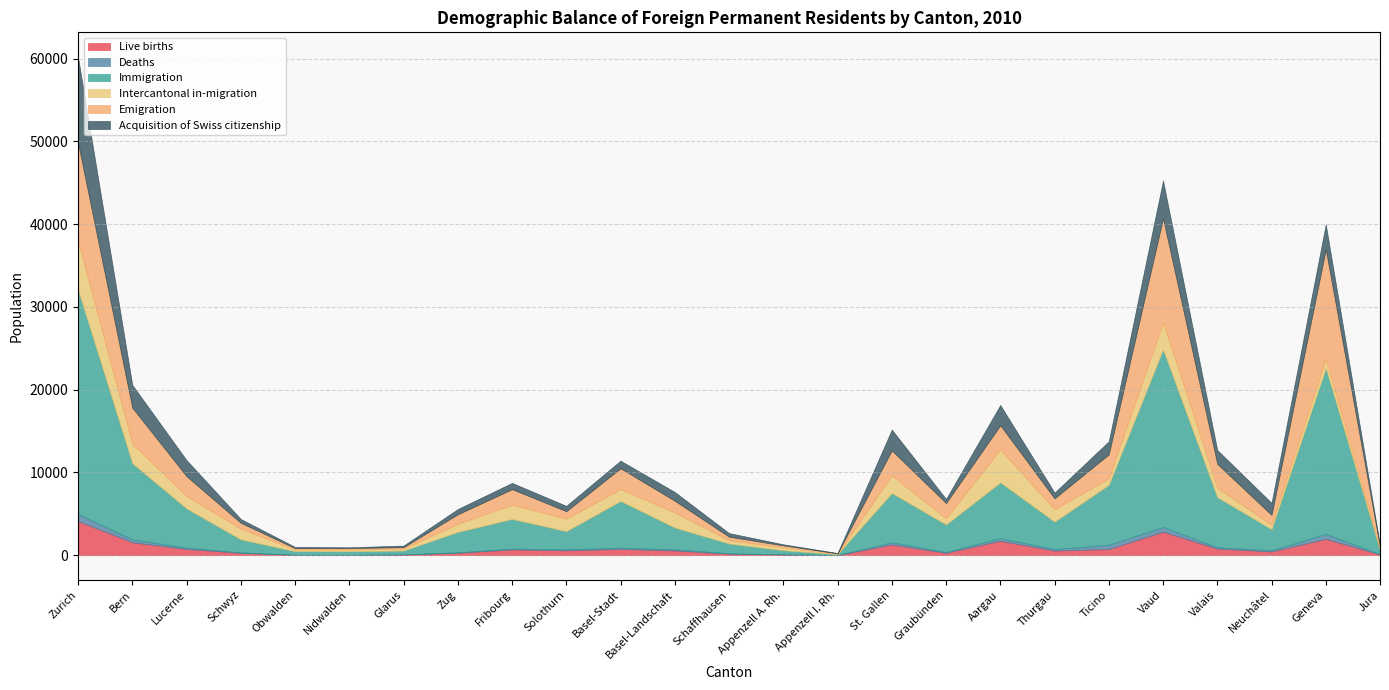

What is the minimum value shown in the chart?

6